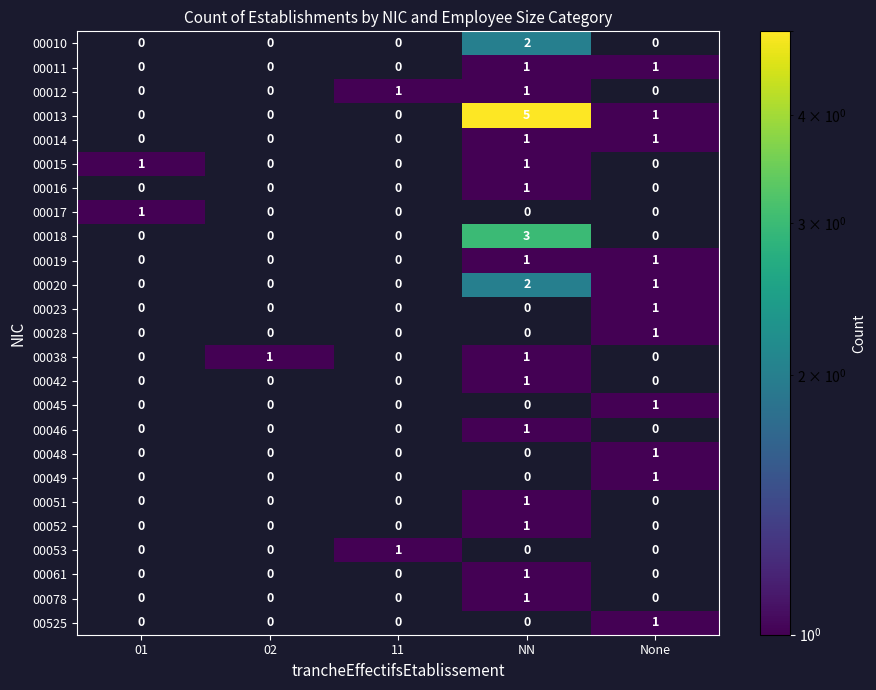

The value of 00014 at NN is 0. True or false?

False